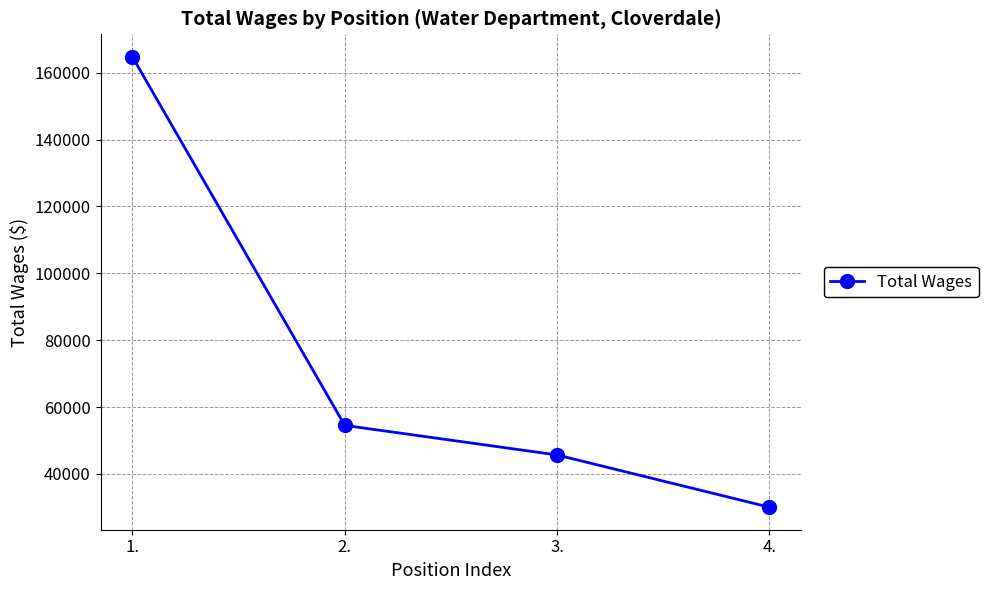

True or false: the data shows 288648 at 1..

False